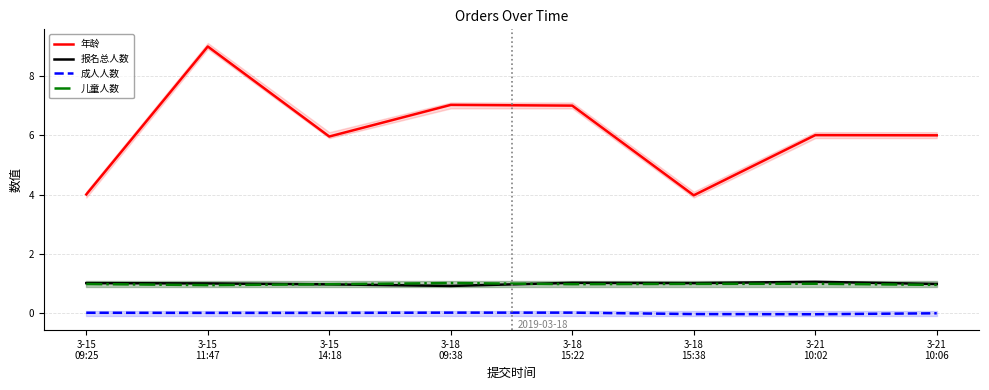

How many lines are shown in the chart?

4